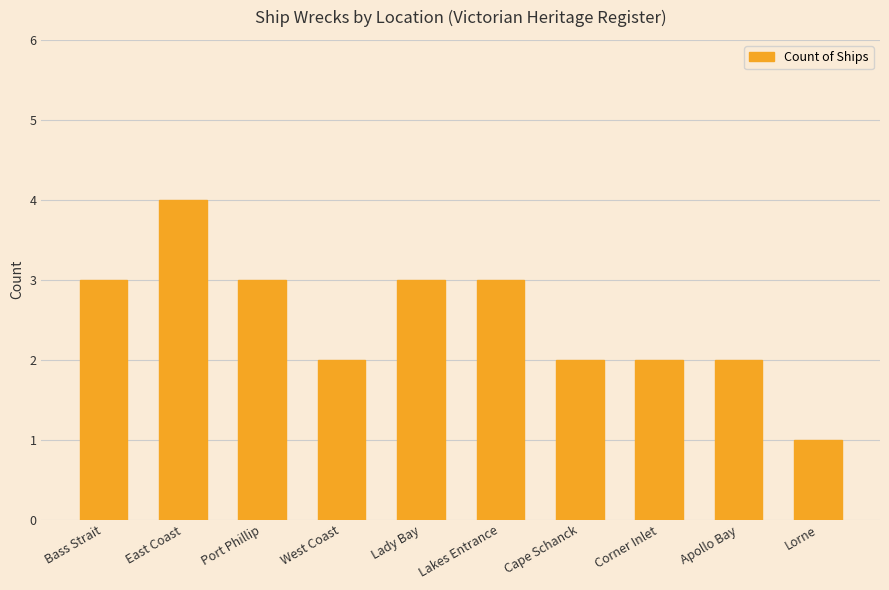

What is the difference between the maximum and minimum values?

3